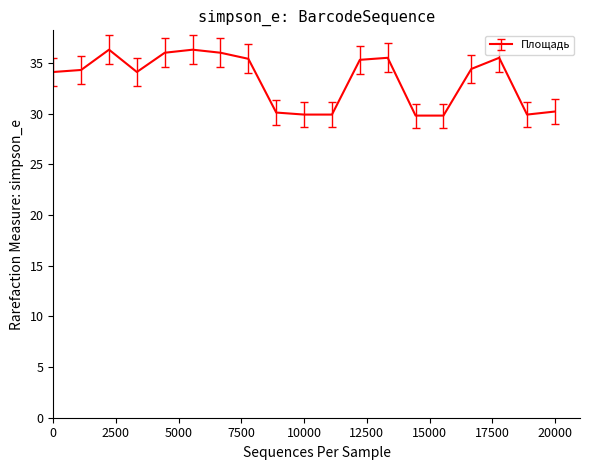

What is the greatest value displayed?

36.3